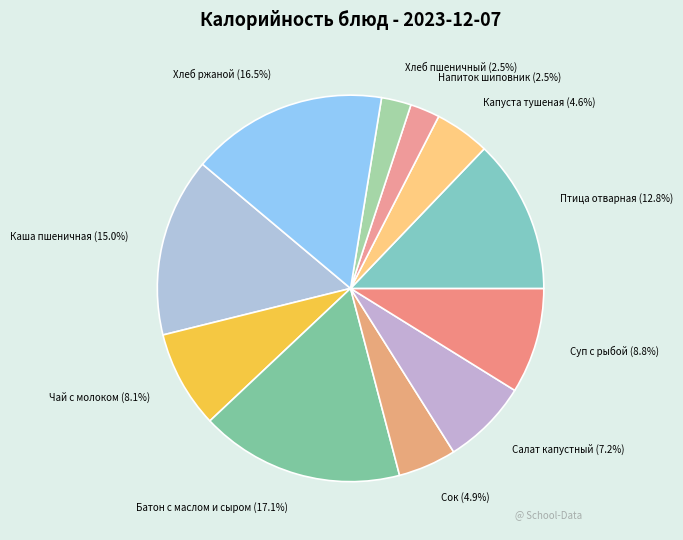

Is there any slice that represents more than half of the pie?

No